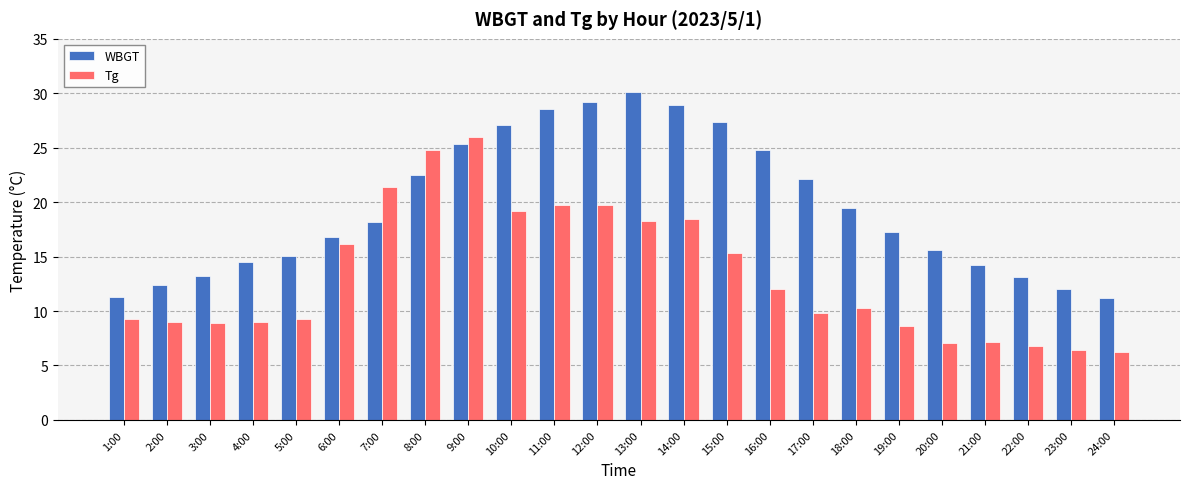

Which series has the largest total across all categories?

WBGT